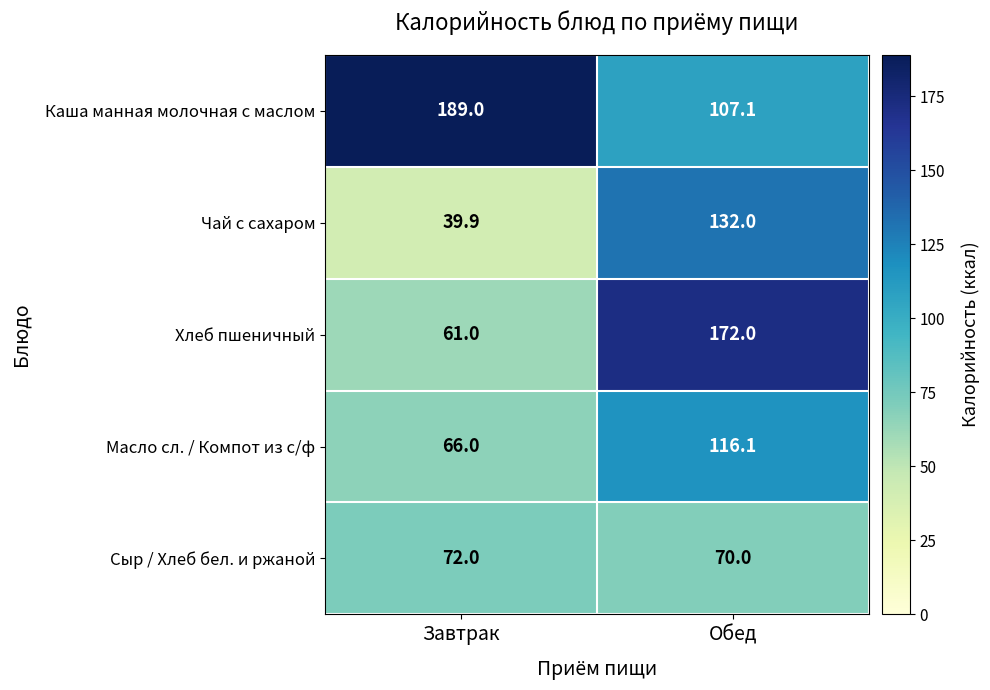

At which category is the sum across all series the highest?

Обед